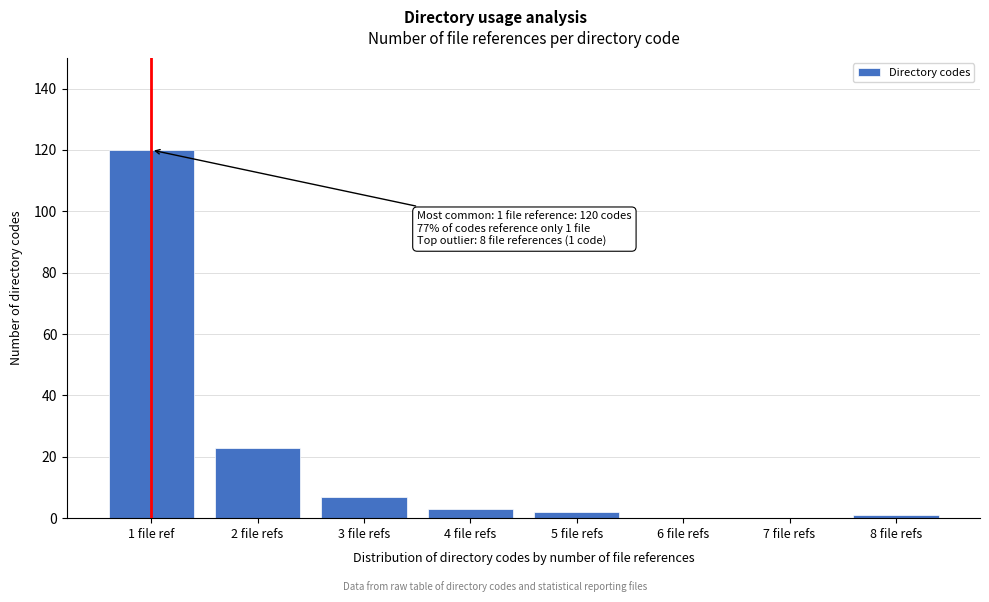

Reading left to right, transcribe all the data shown in this chart.

1 file ref=120	2 file refs=23	3 file refs=7	4 file refs=3	5 file refs=2	6 file refs=0	7 file refs=0	8 file refs=1